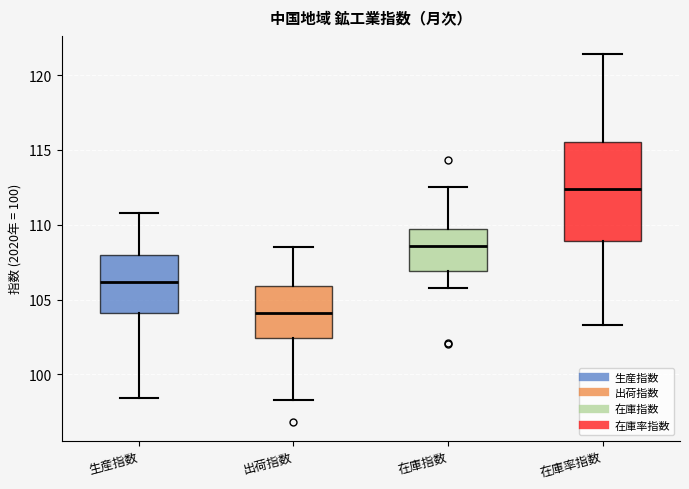

Which box's median line is the lowest?

出荷指数